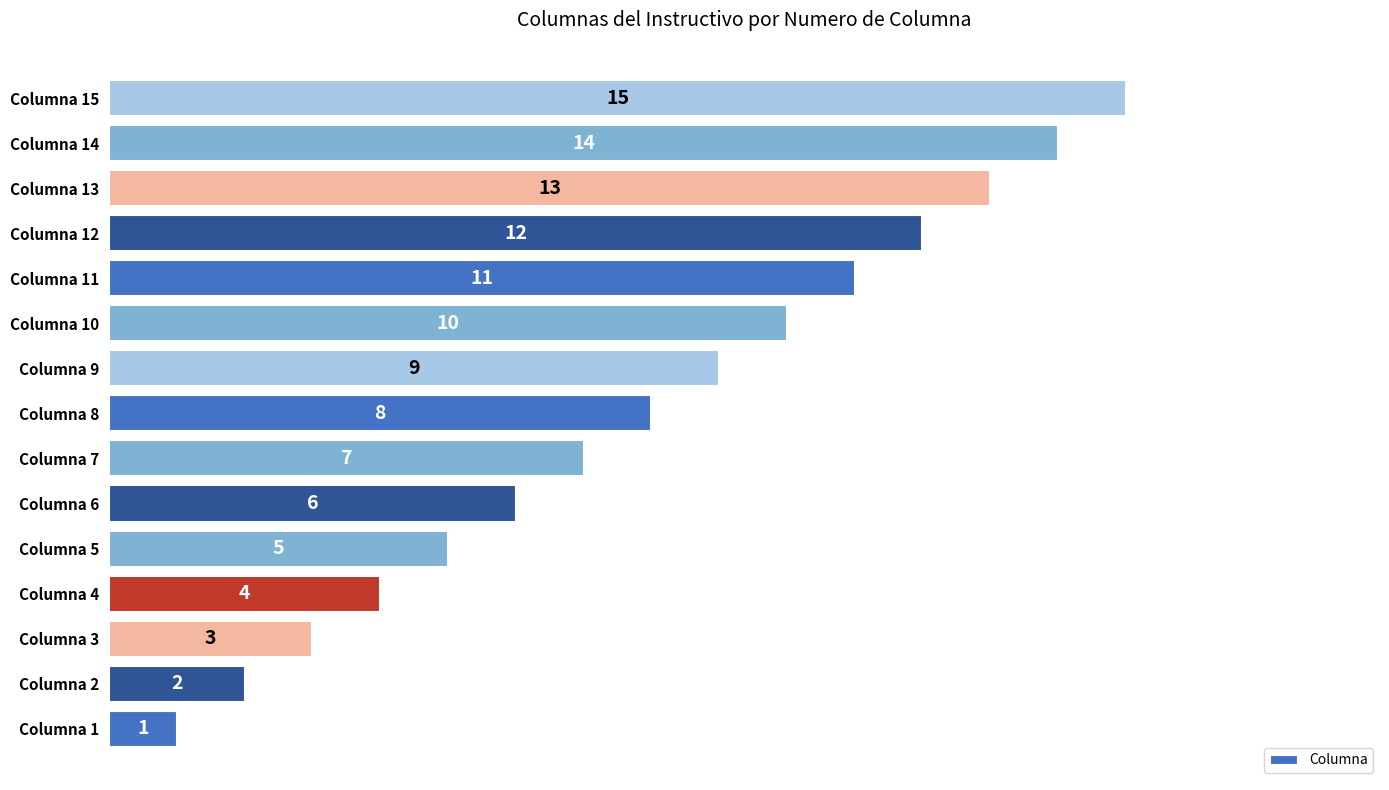

What is the average value?

8